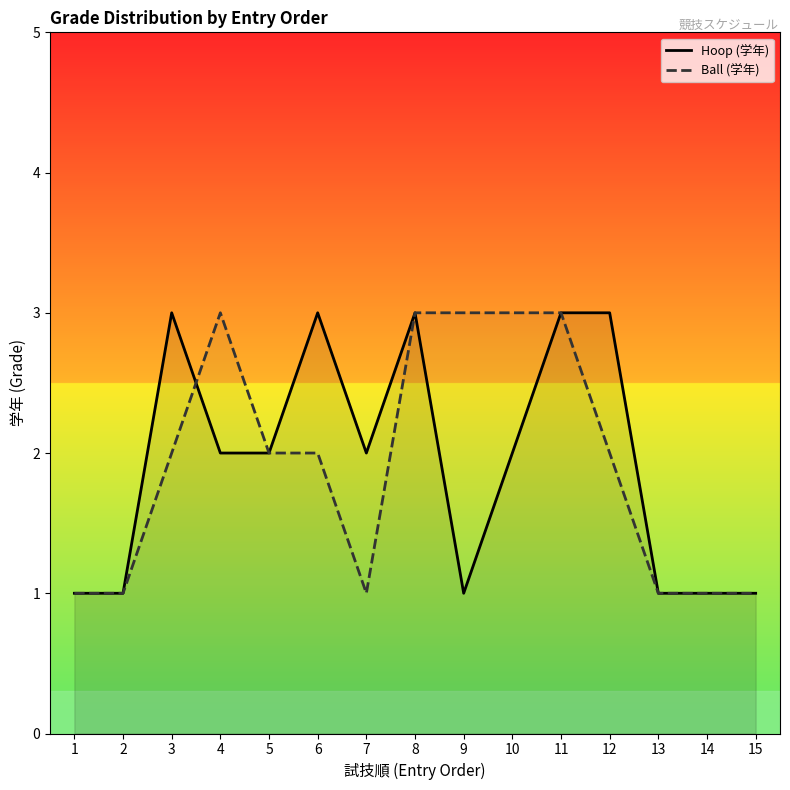

Is it true that Ball (学年) equals 1 at 15?

True